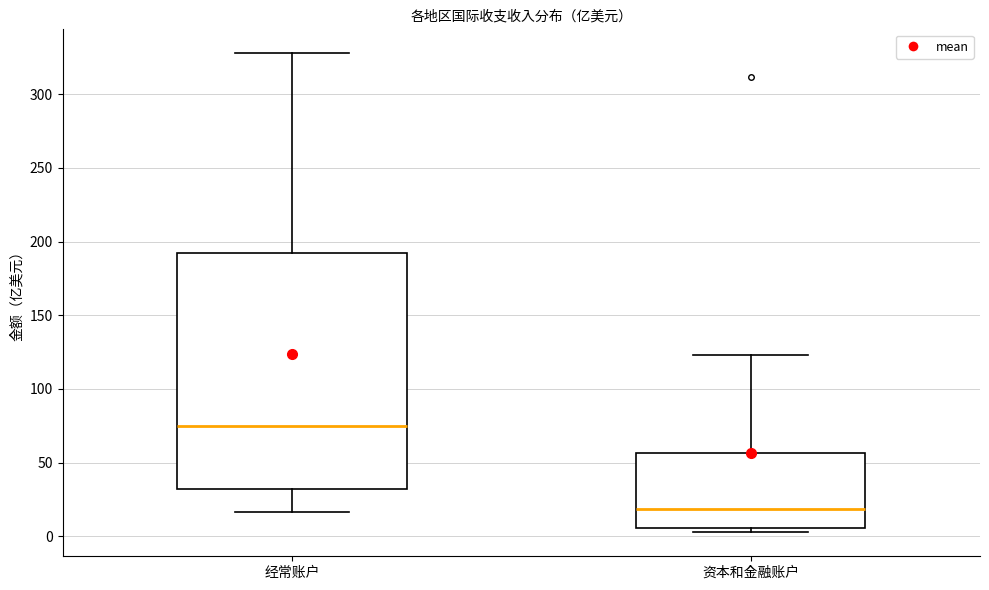

Which box has the highest median line?

经常账户